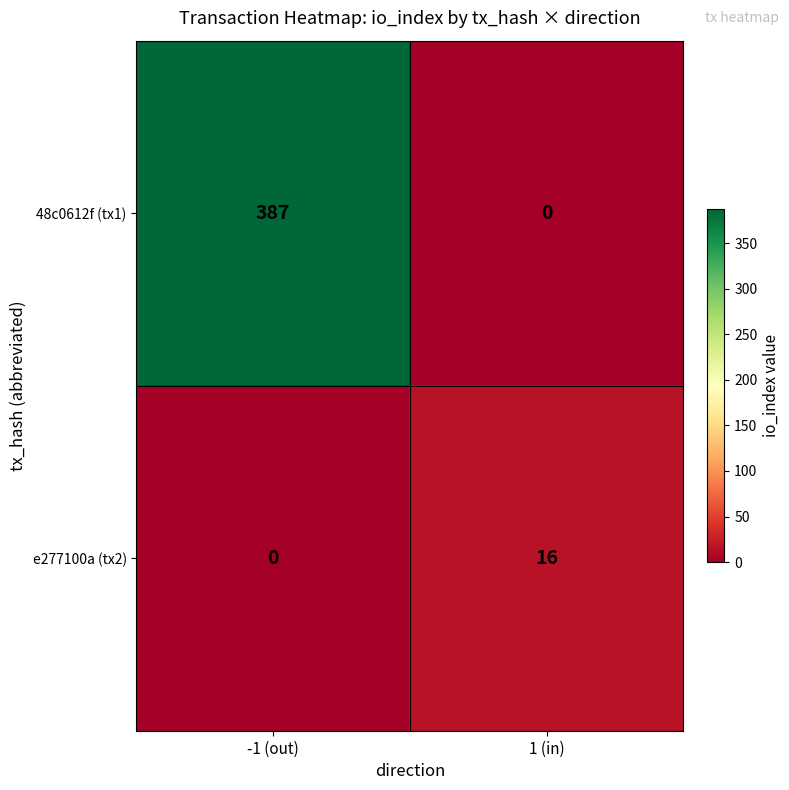

The 48c0612f (tx1) series shows 258 at 1 (in). True or false?

False